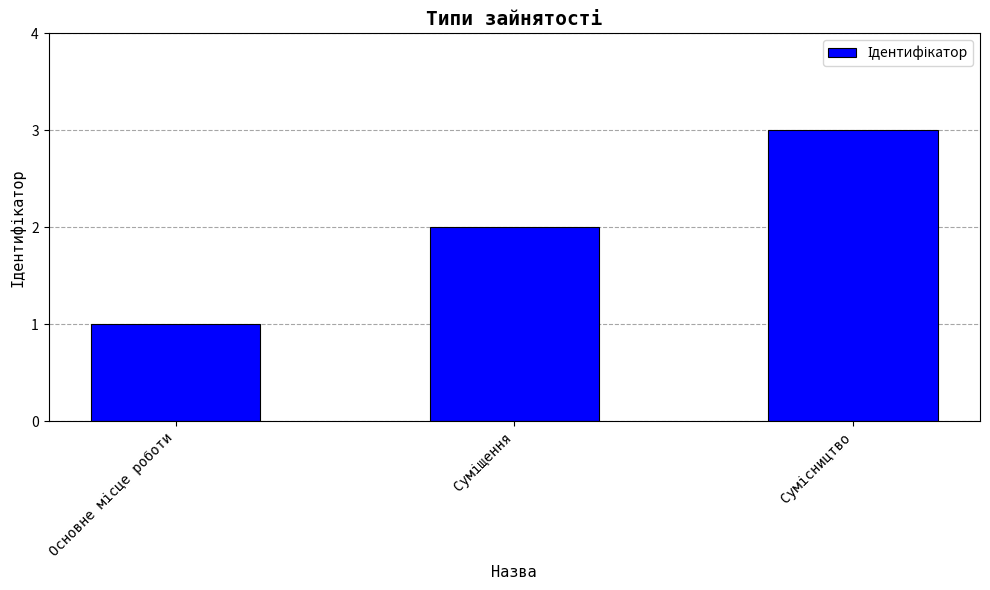

What is the sum of all values?

6